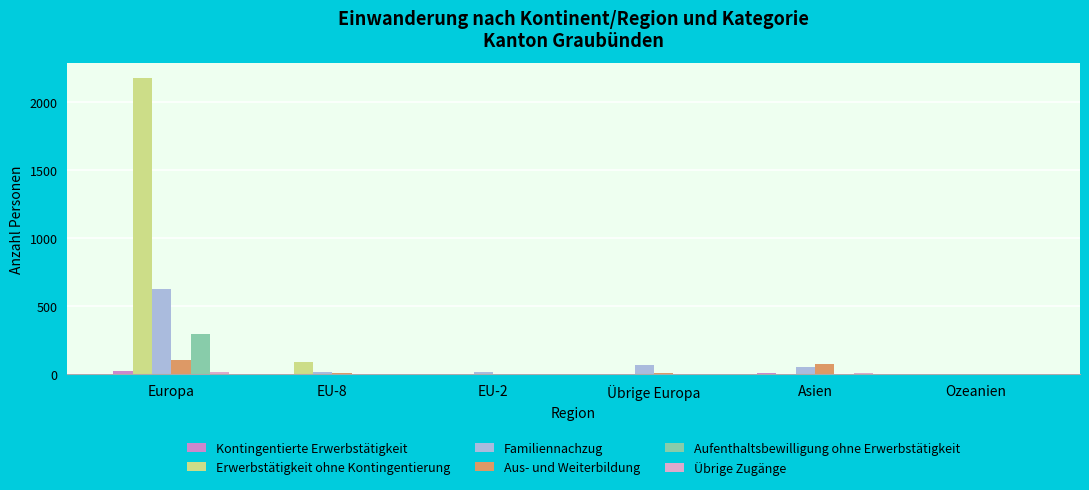

Rank the categories by Aus- und Weiterbildung value from lowest to highest.

Ozeanien, EU-2, Übrige Europa, EU-8, Asien, Europa